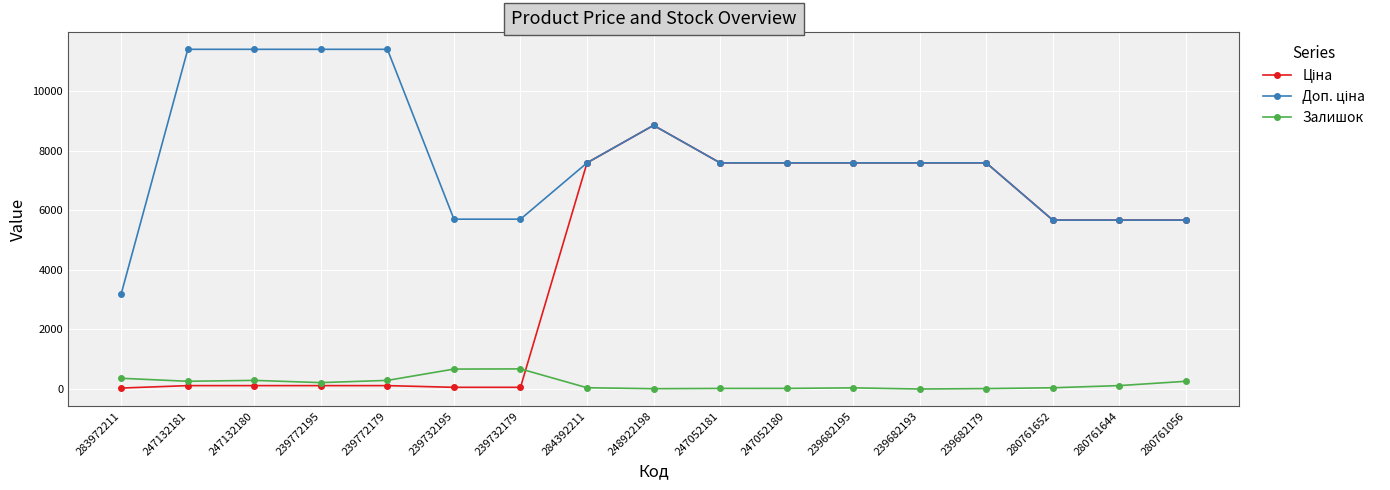

At how many categories does at least one series exceed 4486?

16